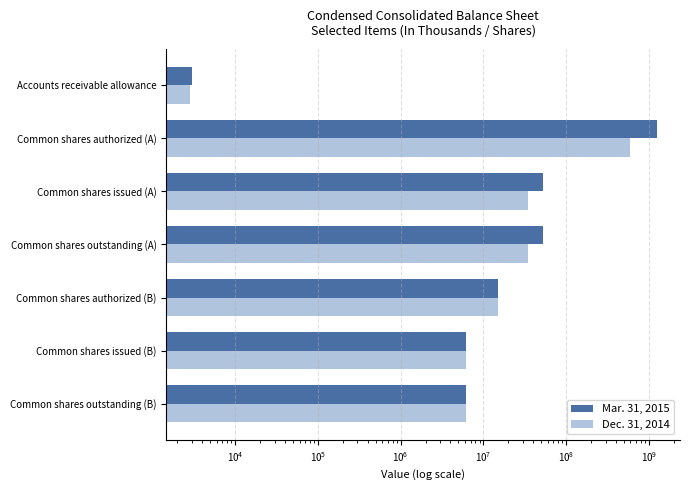

How many bars are there in each group?

2